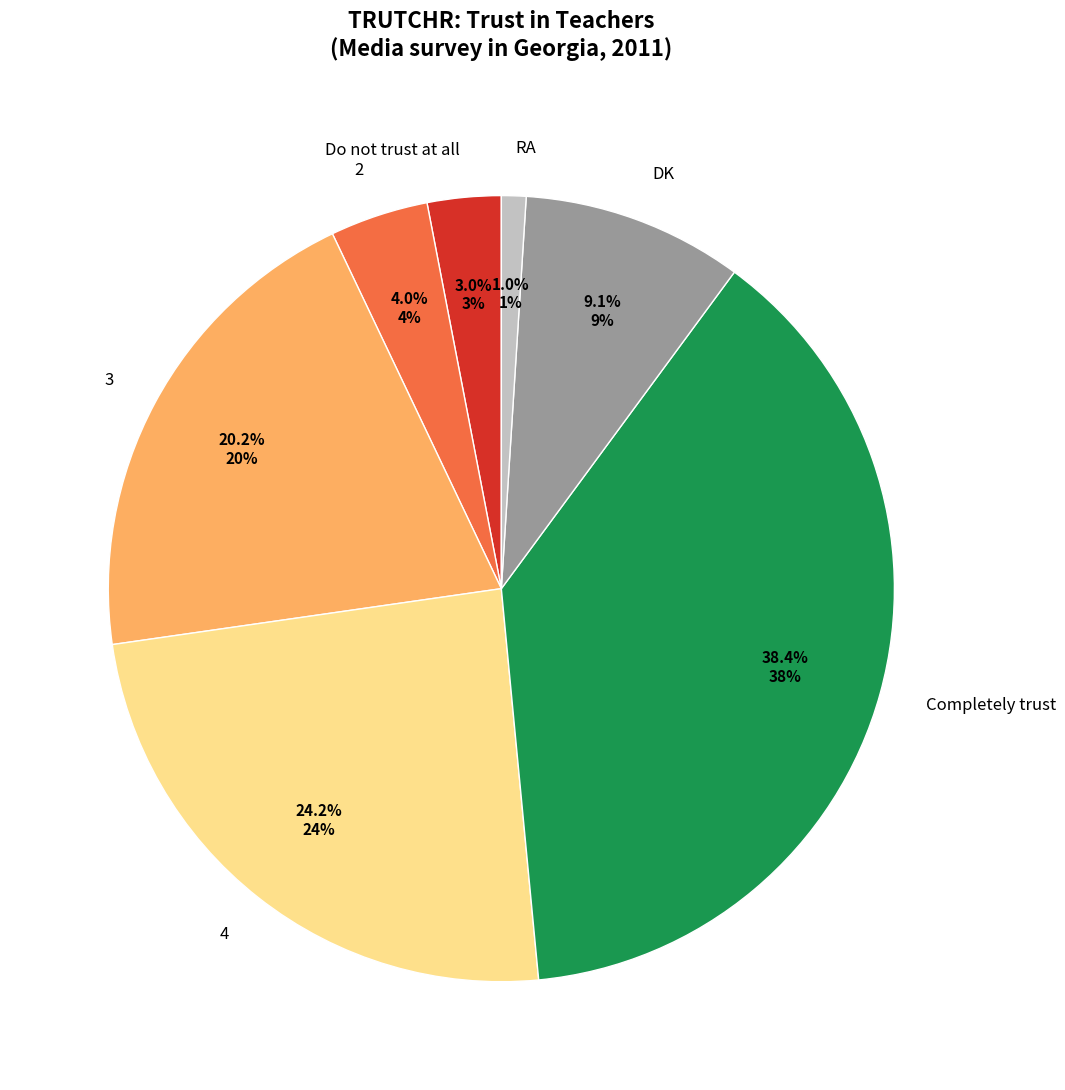

Does any single category account for the majority?

No